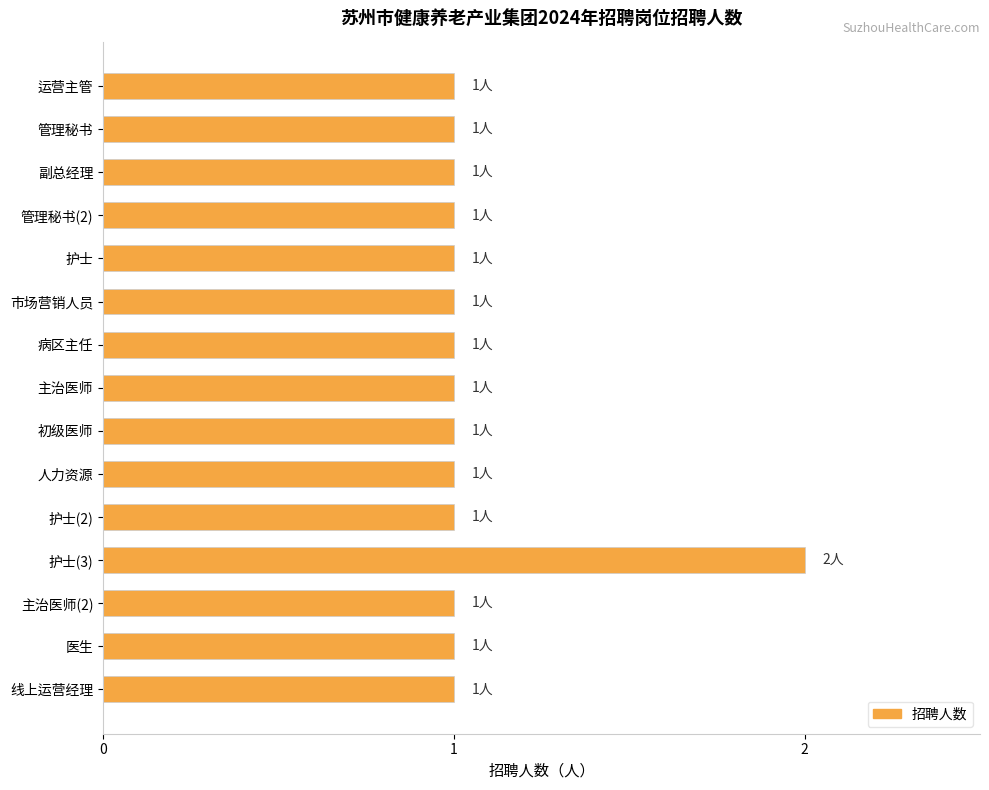

How many bars are there in total?

15